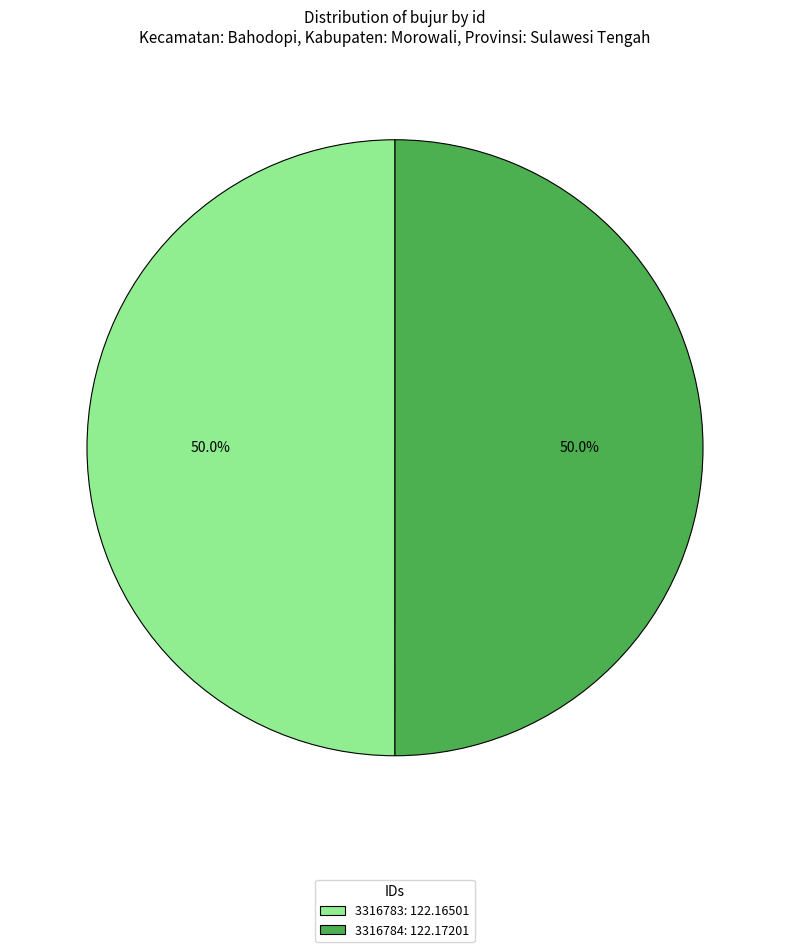

What is the ratio of the value at 3316783: 122.16501 to the value at 3316784: 122.17201?

1.0